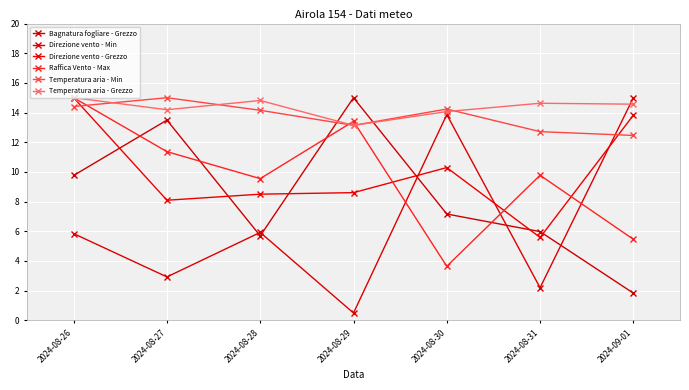

What is the difference between the Temperatura aria - Min values at 2024-08-26 and 2024-08-31?

1.7